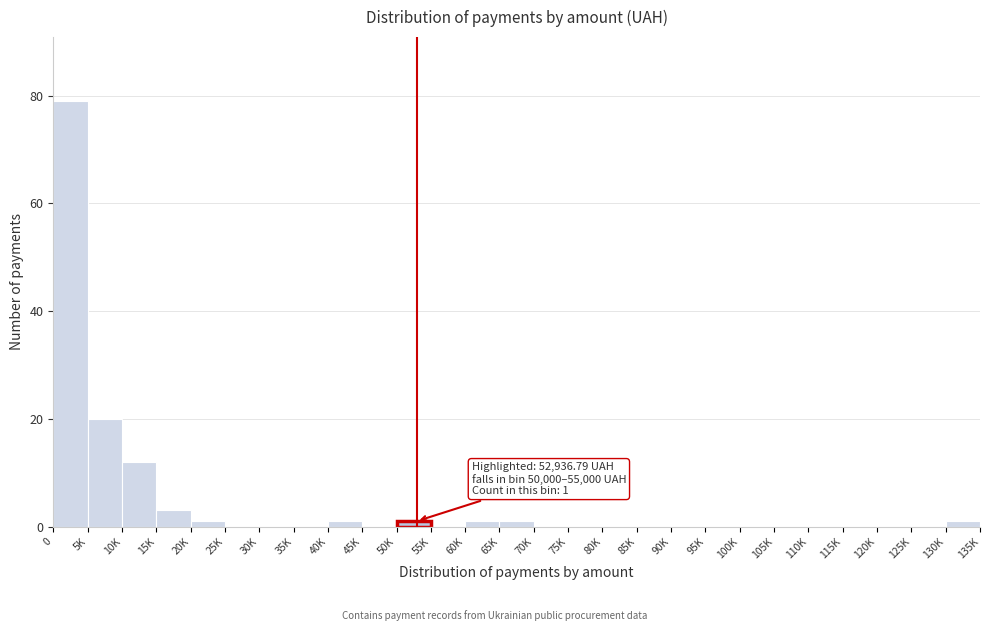

Reading left to right, list all the values displayed in this chart.

0=79	5K=20	10K=12	15K=3	20K=1	25K=0	30K=0	35K=0	40K=1	45K=0	50K=1	55K=0	60K=1	65K=1	70K=0	75K=0	80K=0	85K=0	90K=0	95K=0	100K=0	105K=0	110K=0	115K=0	120K=0	125K=0	130K=1